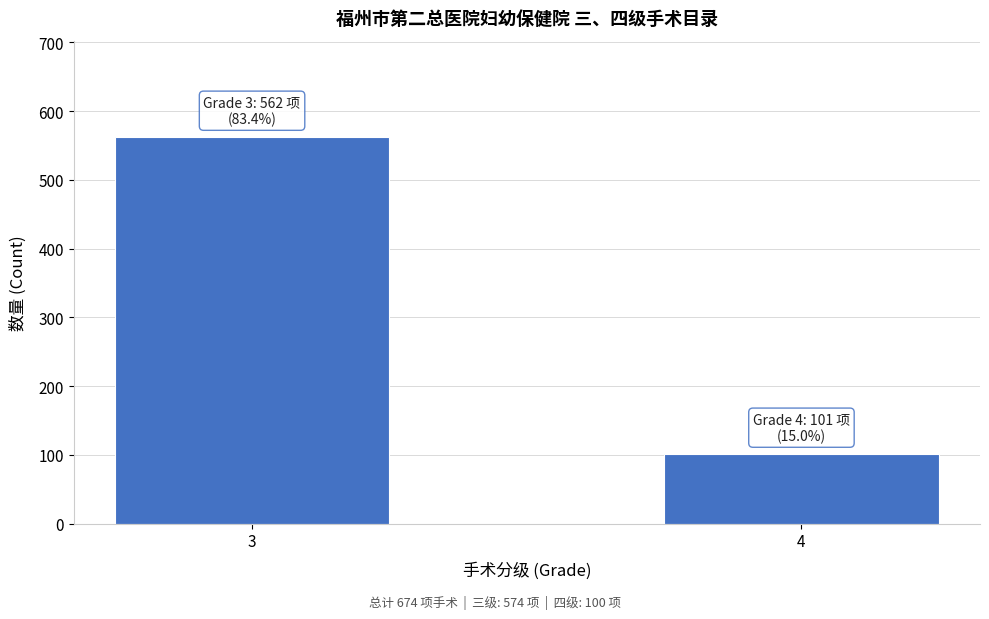

Reading right to left, extract all data points from this chart.

4=101	3=562